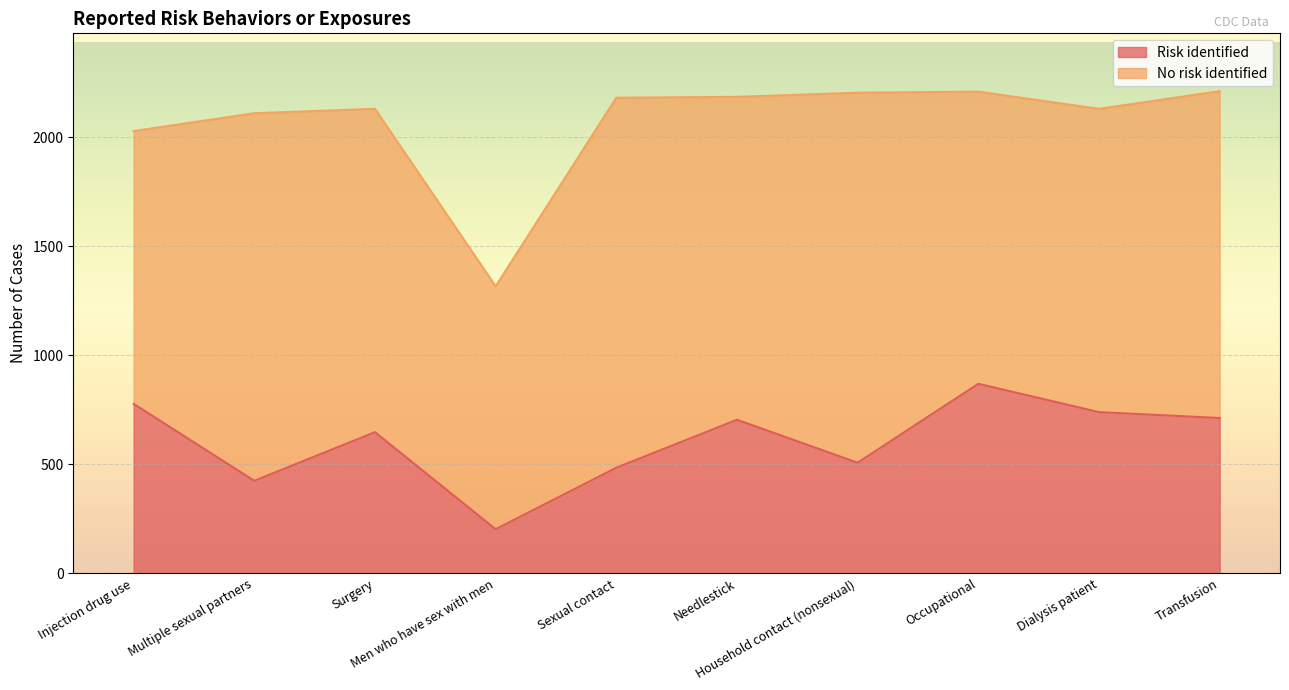

What is the ratio of the value at Transfusion to the value at Household contact (nonsexual)?

1.4